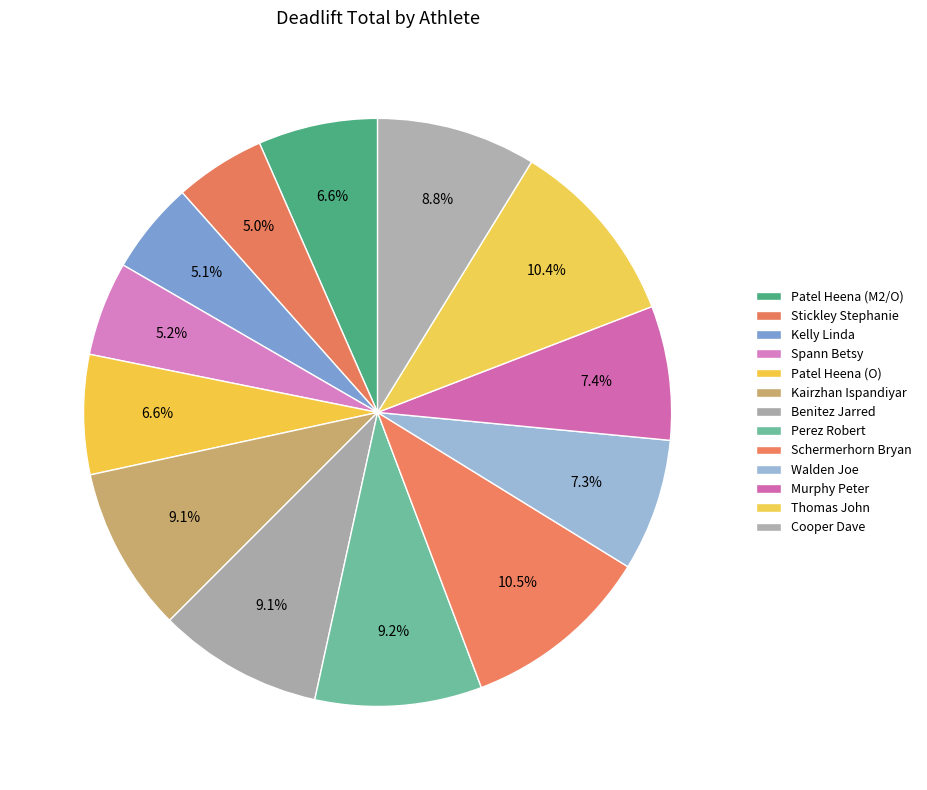

Combined, do Walden Joe and Benitez Jarred account for over 50%?

No